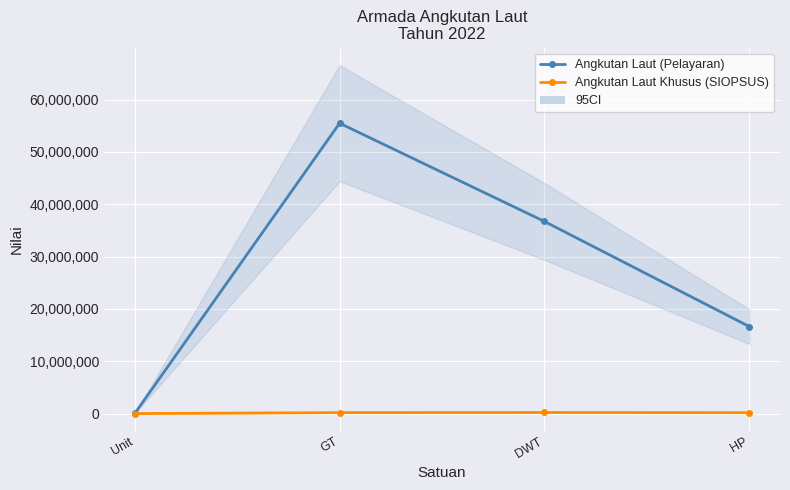

What are all the series names shown in the legend?

Angkutan Laut (Pelayaran), Angkutan Laut Khusus (SIOPSUS)